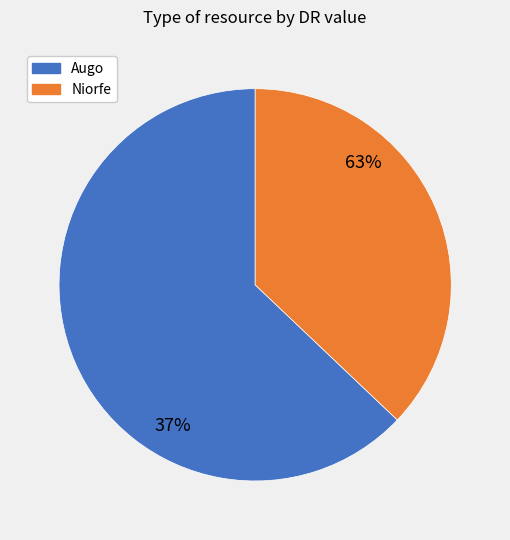

True or false: Niorfe accounts for 52% of the total.

False